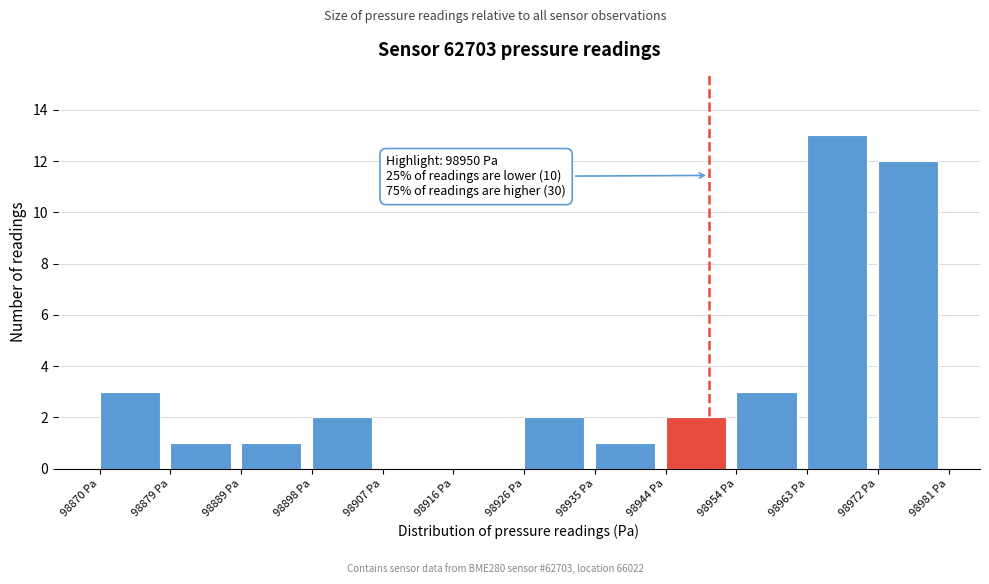

Which range on the x-axis has the tallest bar?

98963 to 98972